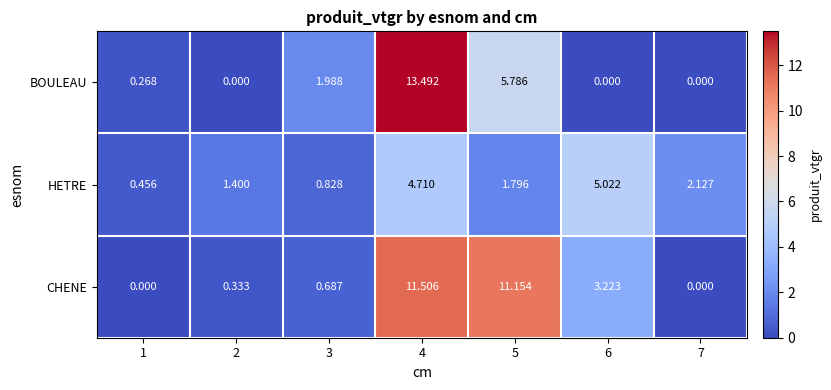

At which category is the sum across all series the highest?

4